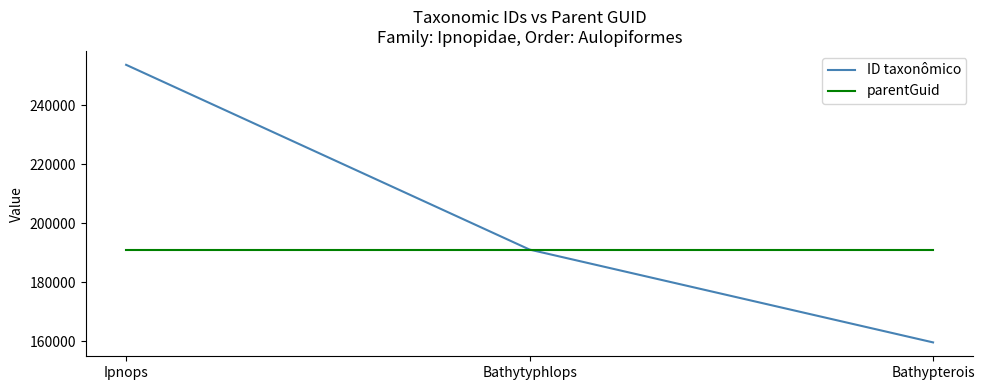

Is the value of ID taxonômico at Ipnops greater than the value of parentGuid at Bathypterois?

Yes